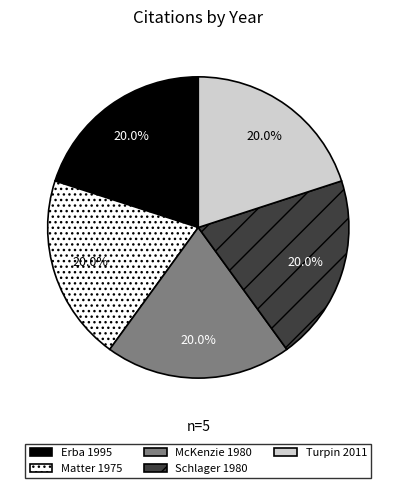

Does Schlager 1980 account for over 50% of the chart?

No